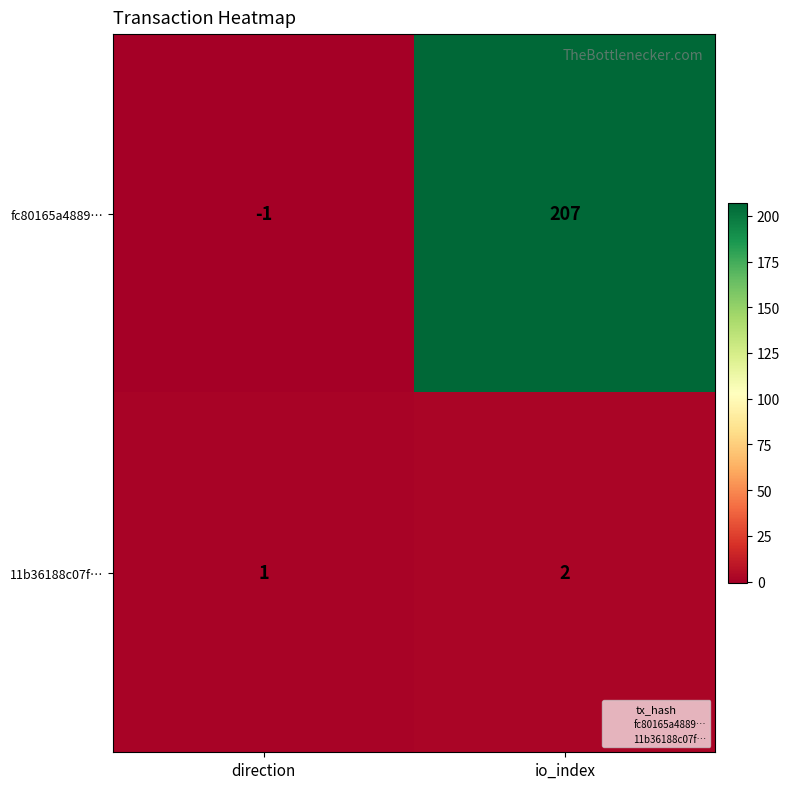

List the series in order of their overall mean, lowest first.

11b36188c07f…, fc80165a4889…